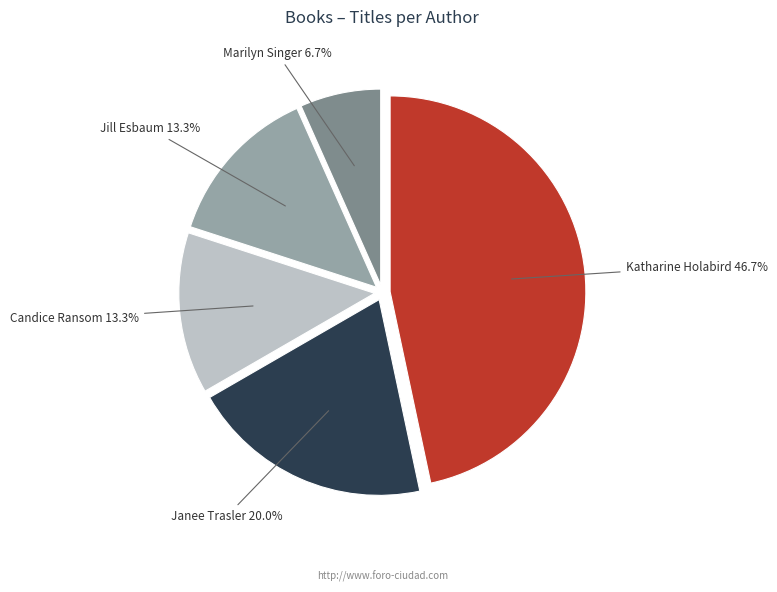

Is Janee Trasler the majority of the pie?

No